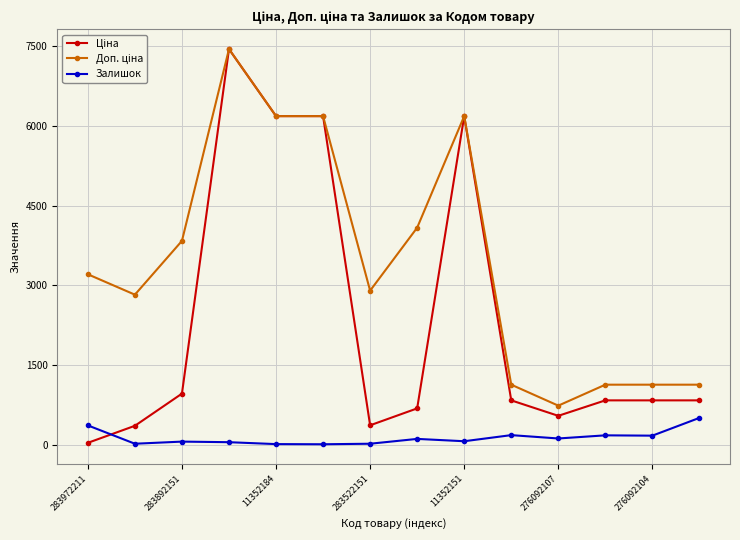

What is the value of the Залишок point at the 3rd from the left?

55.0